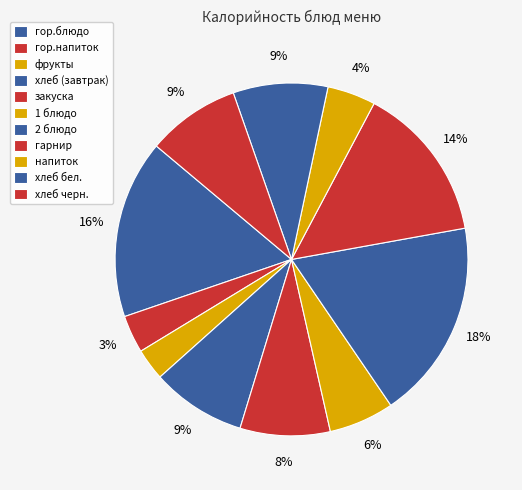

To the nearest percent, what portion does гор.напиток represent?

3%